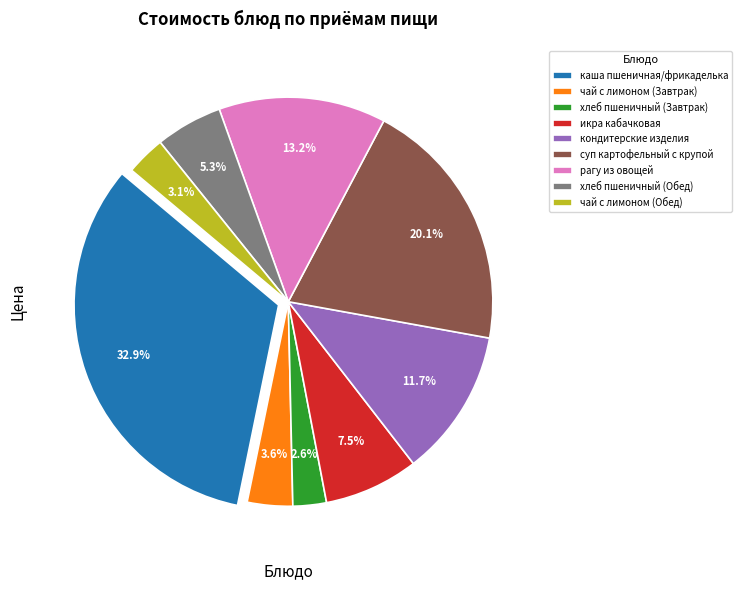

Which category has the biggest portion of the pie?

каша пшеничная/фрикаделька